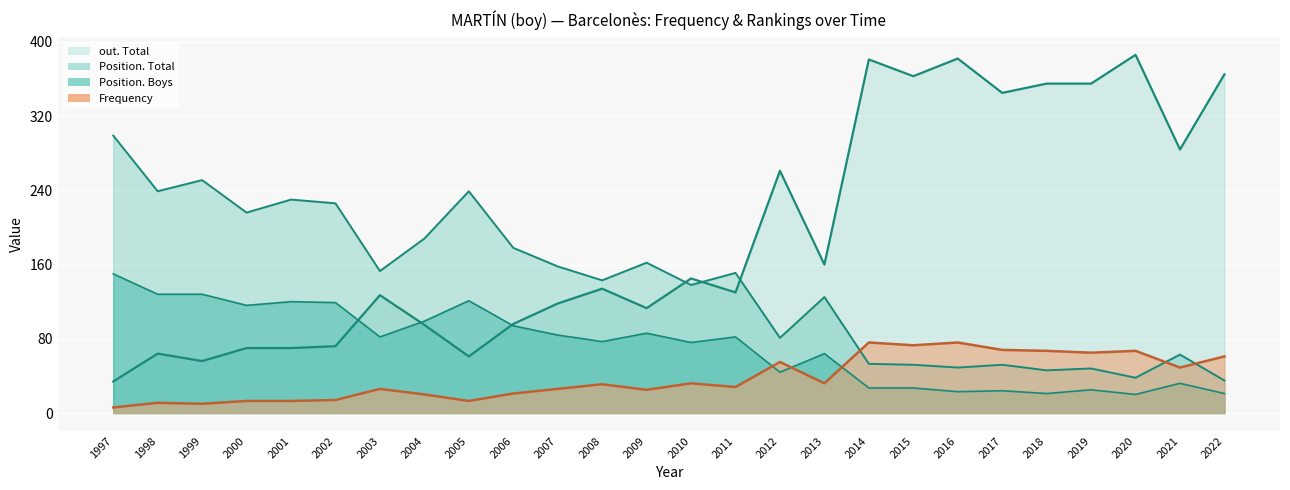

How many data points in Position. Boys are above 82?

11